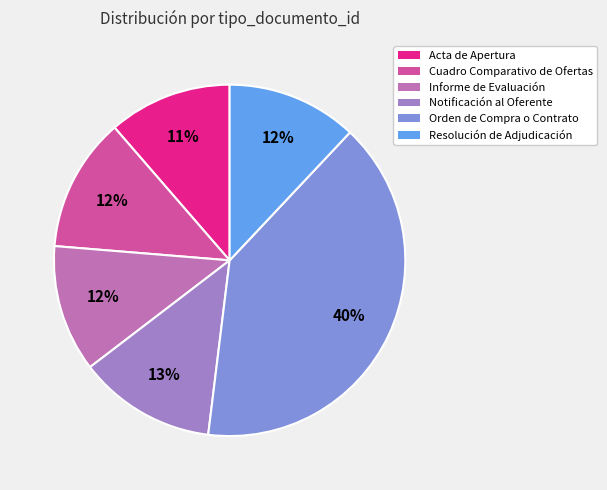

Does Resolución de Adjudicación account for over 50% of the chart?

No